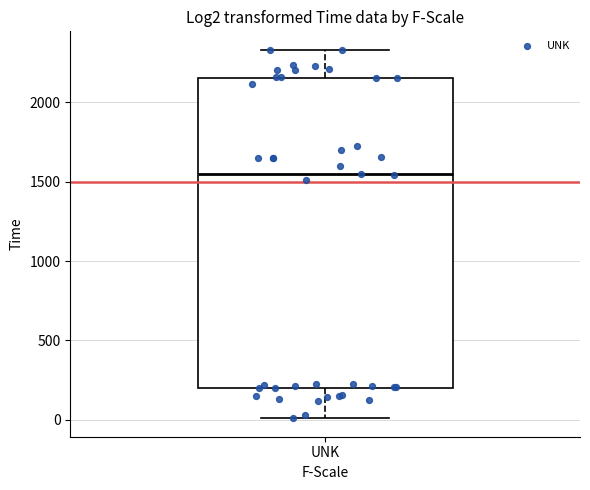

Where is the upper edge of the box for UNK on the y-axis? The values are not printed on the chart, so give them approximately, as read against the axis.

2150